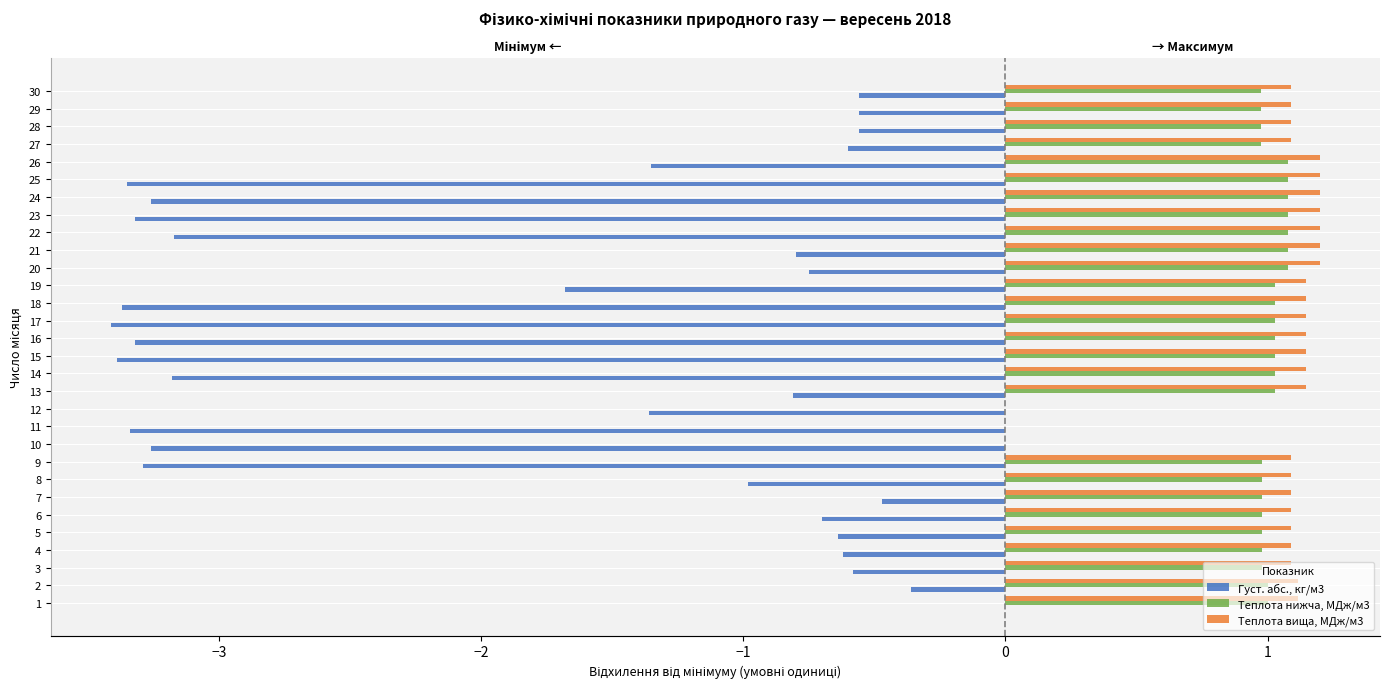

Rank the series at 23 from lowest to highest value.

Густ. абс., кг/м3, Теплота нижча, МДж/м3, Теплота вища, МДж/м3